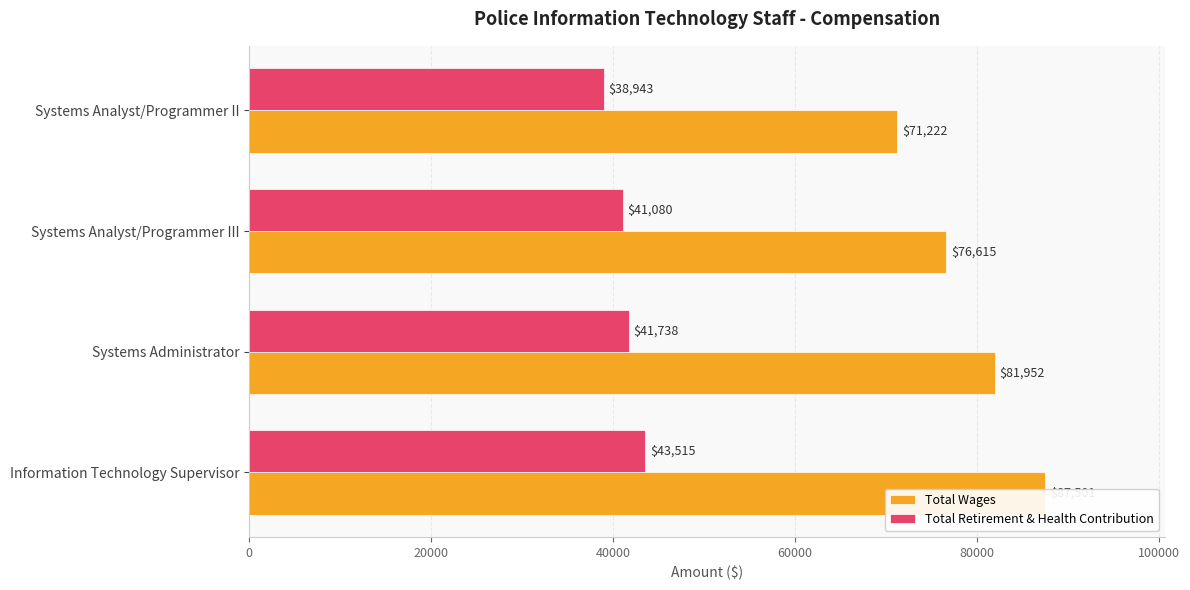

The value of Total Wages at Information Technology Supervisor is 140425. True or false?

False